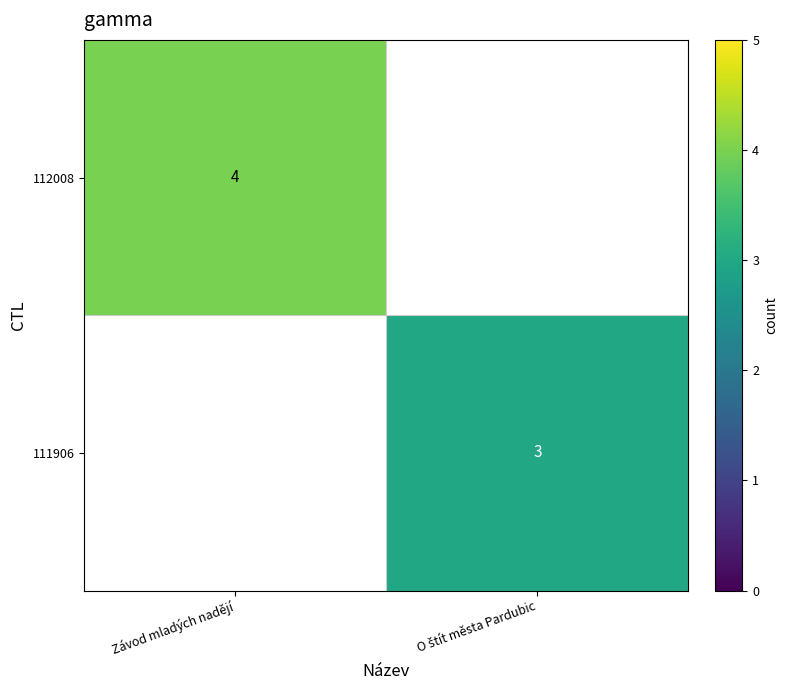

Which has a higher value, O štít města Pardubic or Závod mladých nadějí?

Závod mladých nadějí